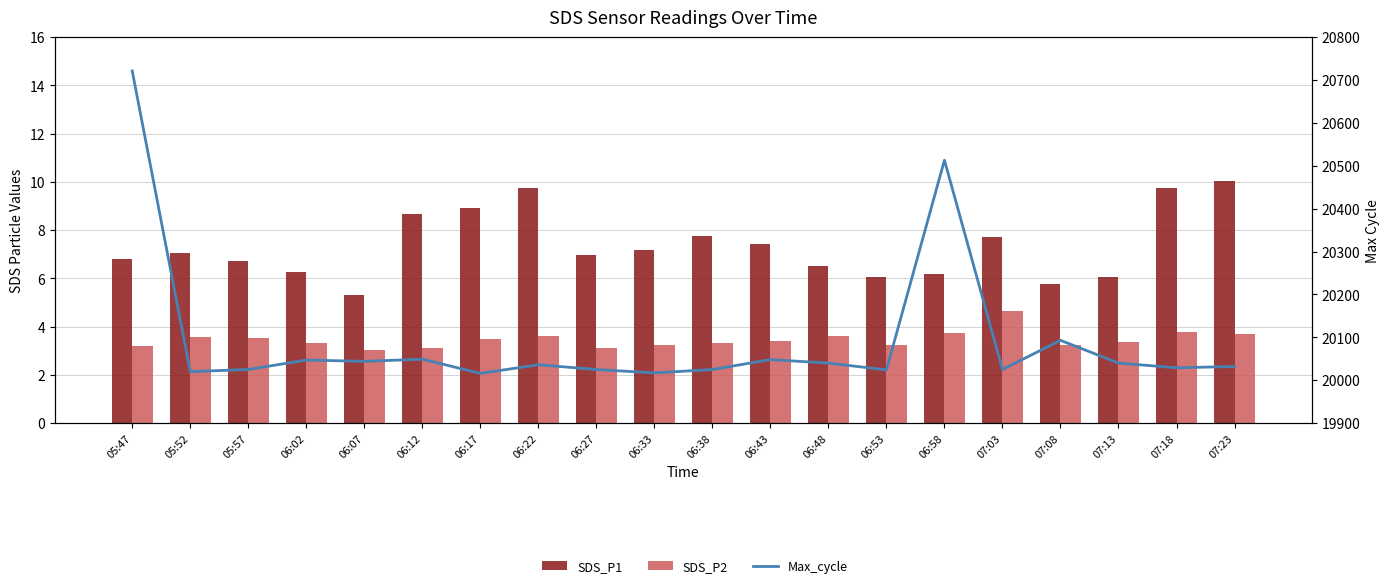

Which series has the largest range (max minus min)?

Max_cycle